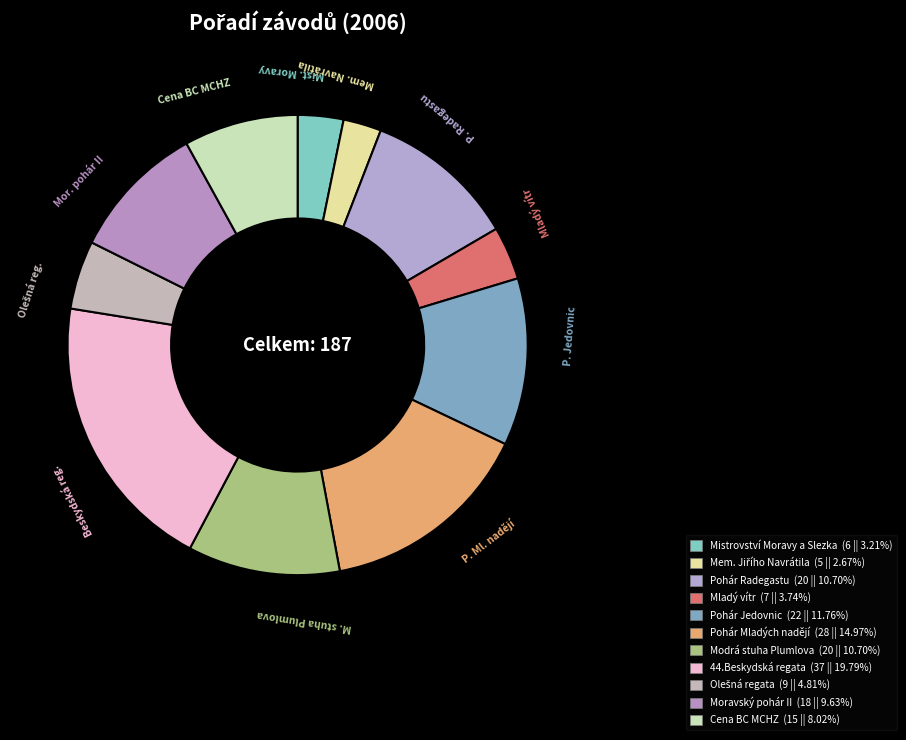

Does any single category account for the majority?

No